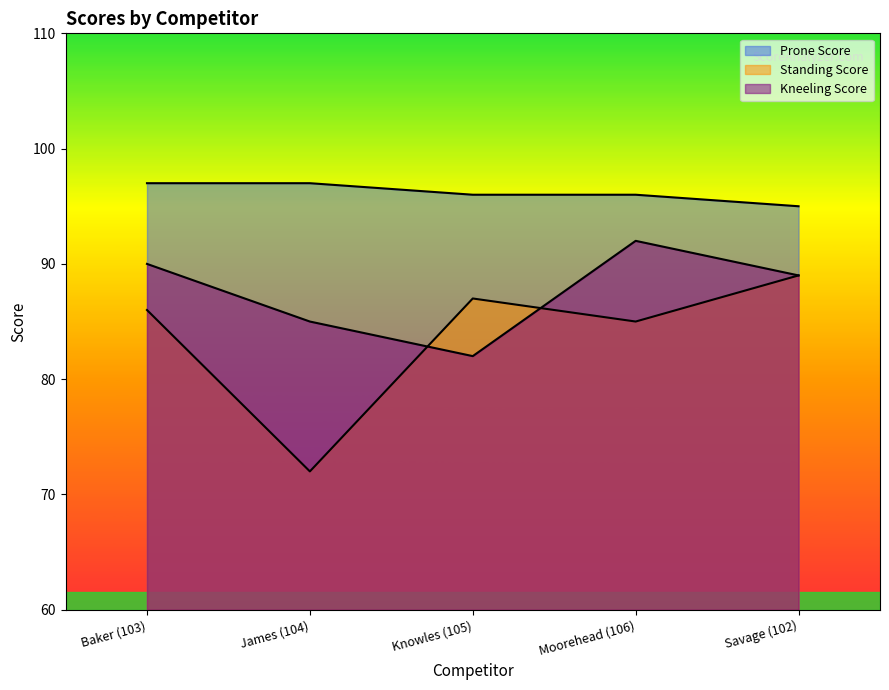

What are all the series names shown in the legend?

Prone Score, Standing Score, Kneeling Score